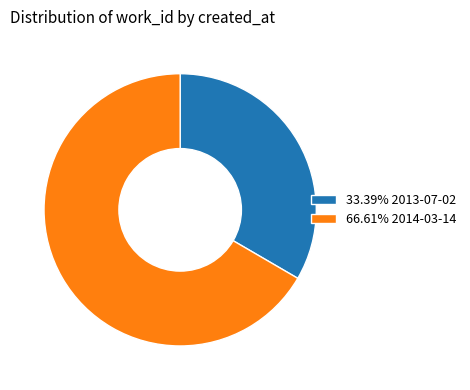

Approximately how many times larger is the value at 33.39% 2013-07-02 compared to 66.61% 2014-03-14?

0.5